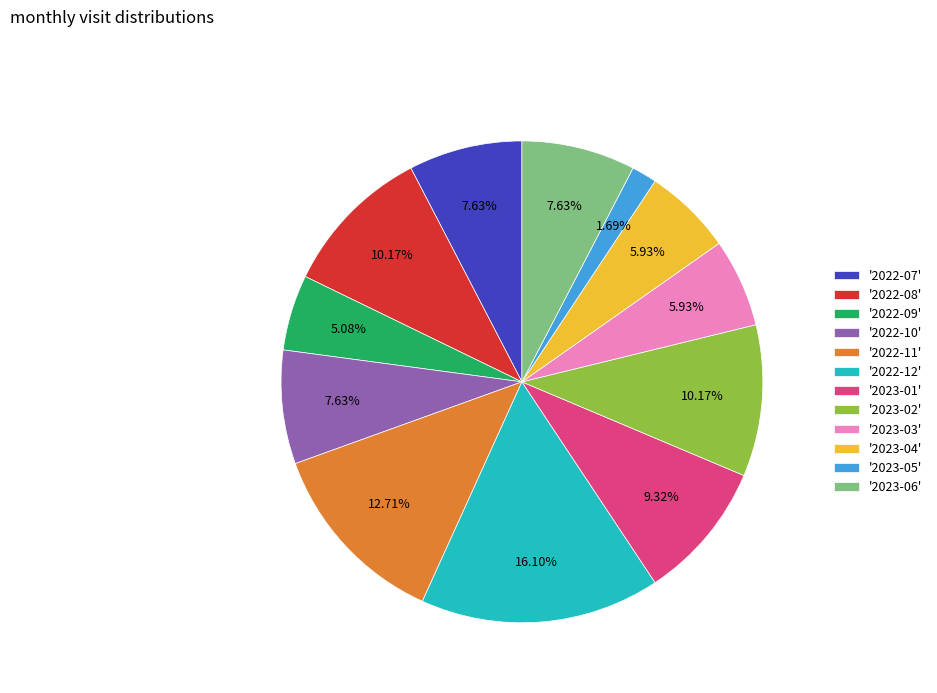

Do '2022-11' and '2022-08' together represent more than half of the pie?

No